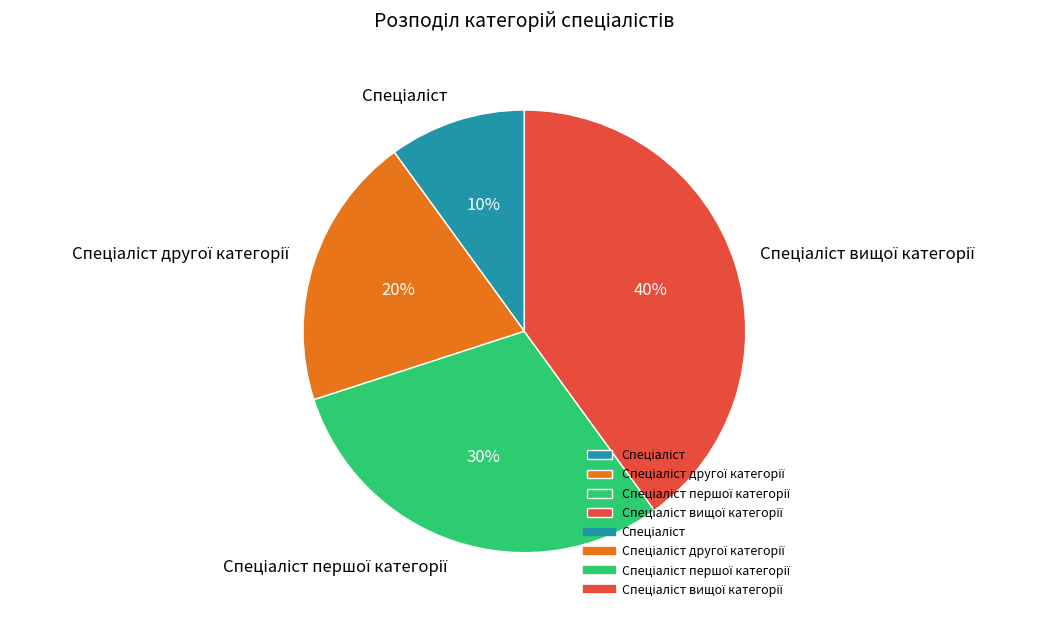

To the nearest percent, what is the average slice percentage?

25%